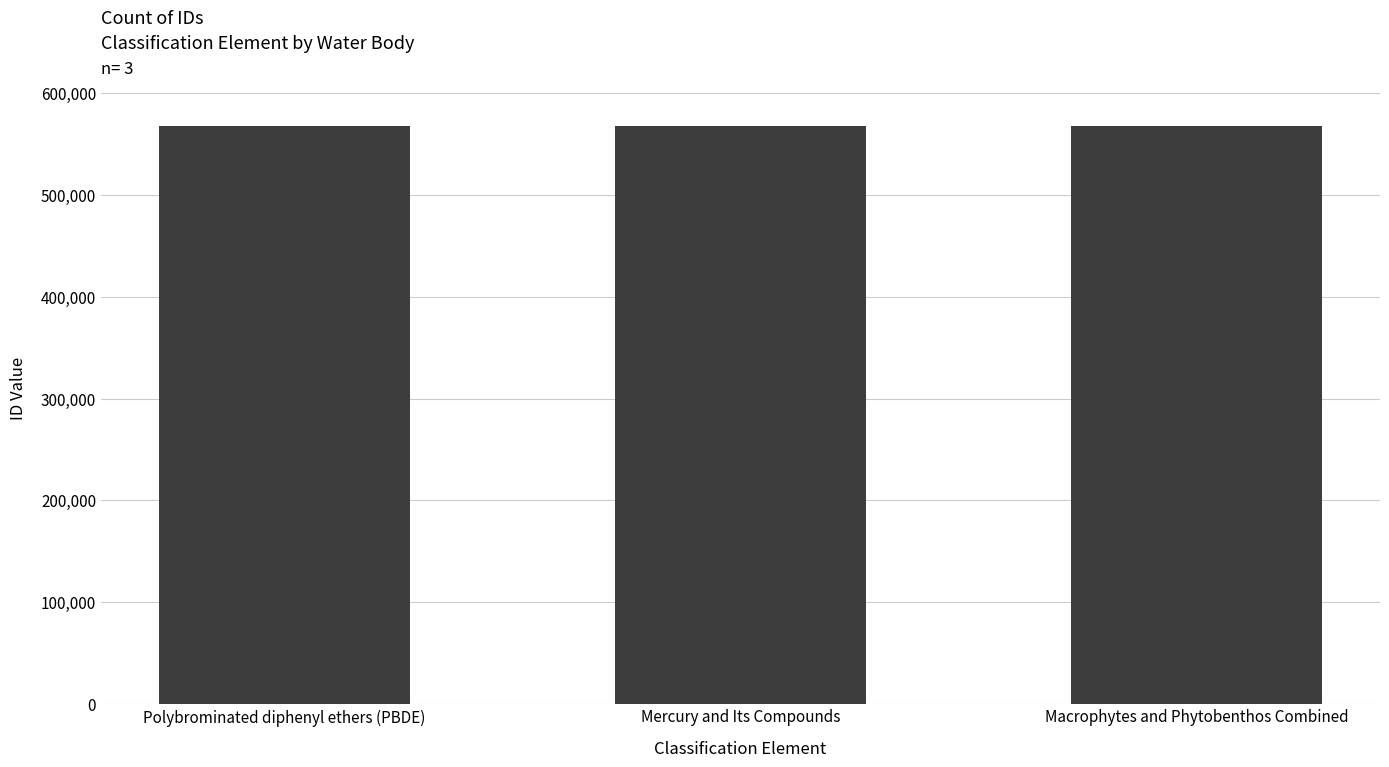

What is the label of the 3rd bar from the left?

Macrophytes and Phytobenthos Combined